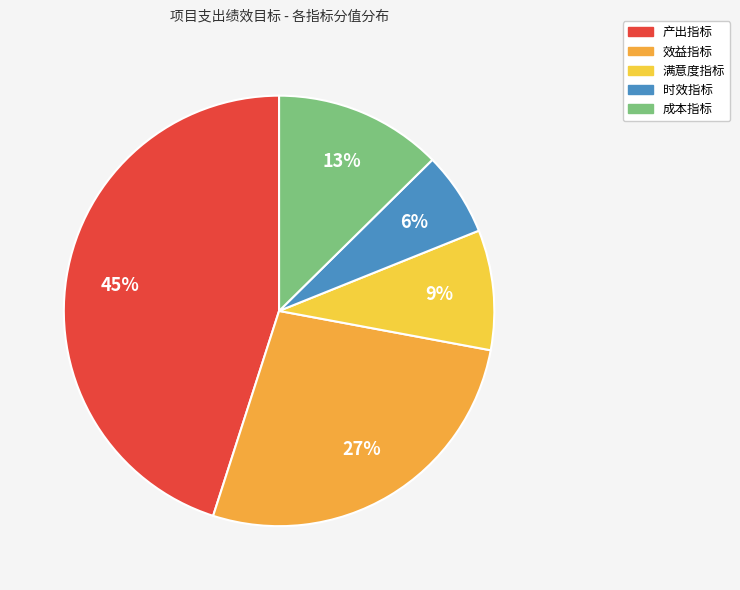

True or false: 满意度指标 accounts for 22% of the total.

False